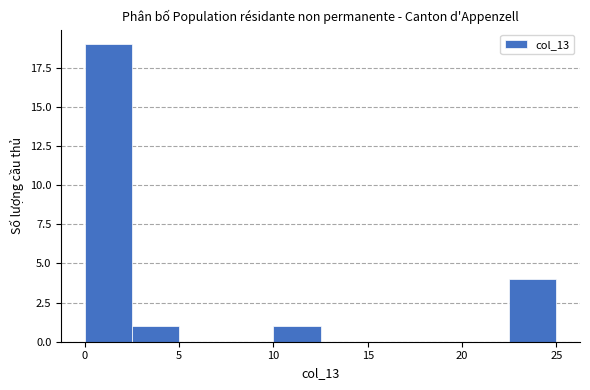

Reading left to right, transcribe this chart: for each bar, give the range it covers on the x-axis and its height. The values are not printed on the chart, so give them approximately, as read against the axis.

0.0 to 2.5: 19
2.5 to 5.0: 1
5.0 to 7.5: 0
7.5 to 10.0: 0
10.0 to 12.5: 1
12.5 to 15.0: 0
15.0 to 17.5: 0
17.5 to 20.0: 0
20.0 to 22.5: 0
22.5 to 25.0: 4